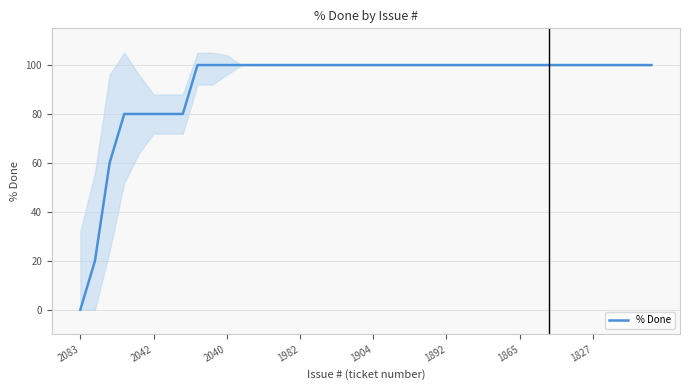

Reading left to right, extract all data points from this chart.

0	20	60	80	80	80	80	80	100	100	100	100	100	100	100	100	100	100	100	100	100	100	100	100	100	100	100	100	100	100	100	100	100	100	100	100	100	100	100	100